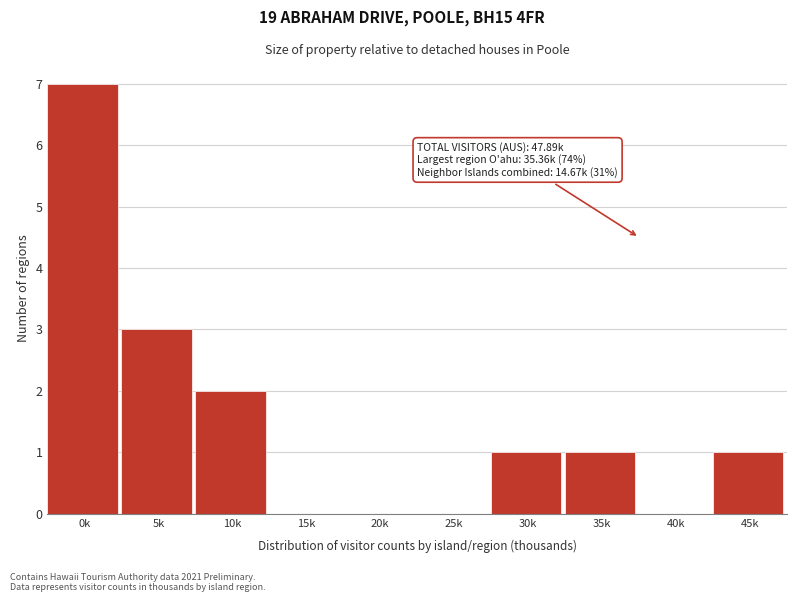

Reading left to right, extract all data points from this chart.

0k=7	5k=3	10k=2	15k=0	20k=0	25k=0	30k=1	35k=1	40k=0	45k=1